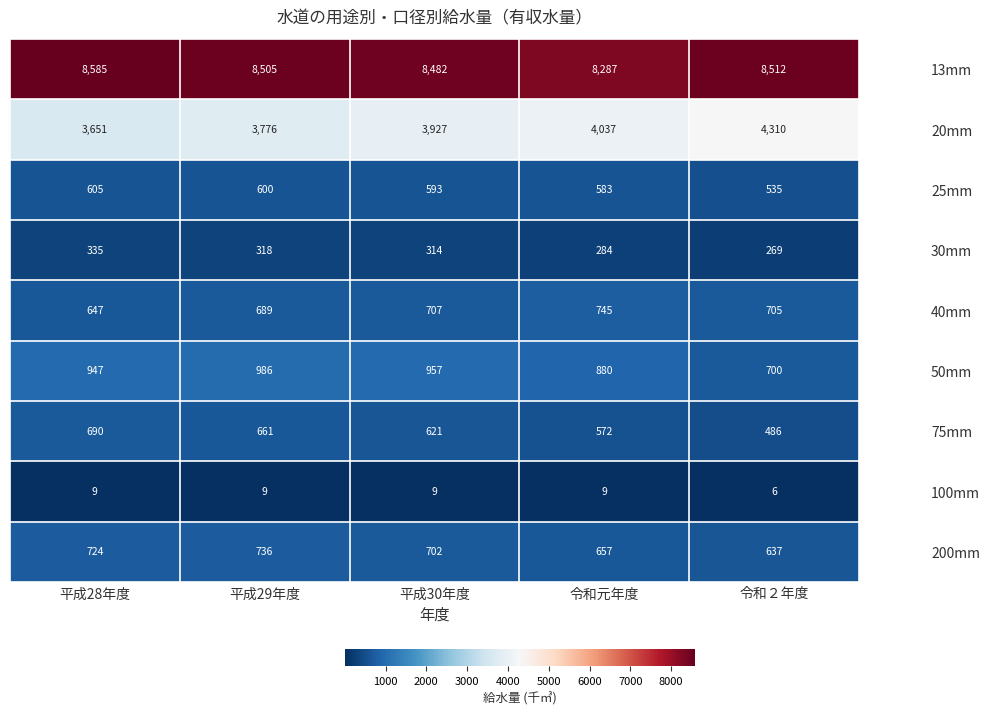

How many data points in 20mm are less than 3927?

2